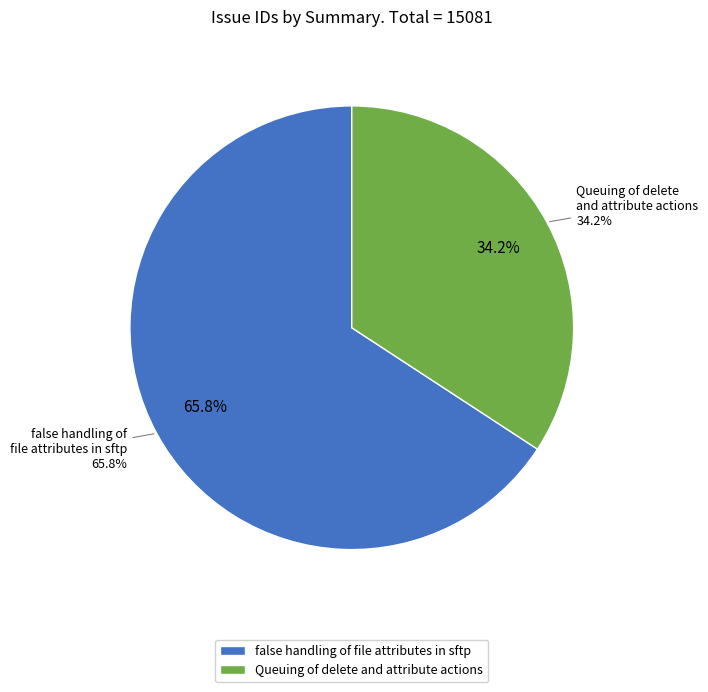

Rank the categories by value from highest to lowest.

false handling of file attributes in sftp, Queuing of delete and attribute actions